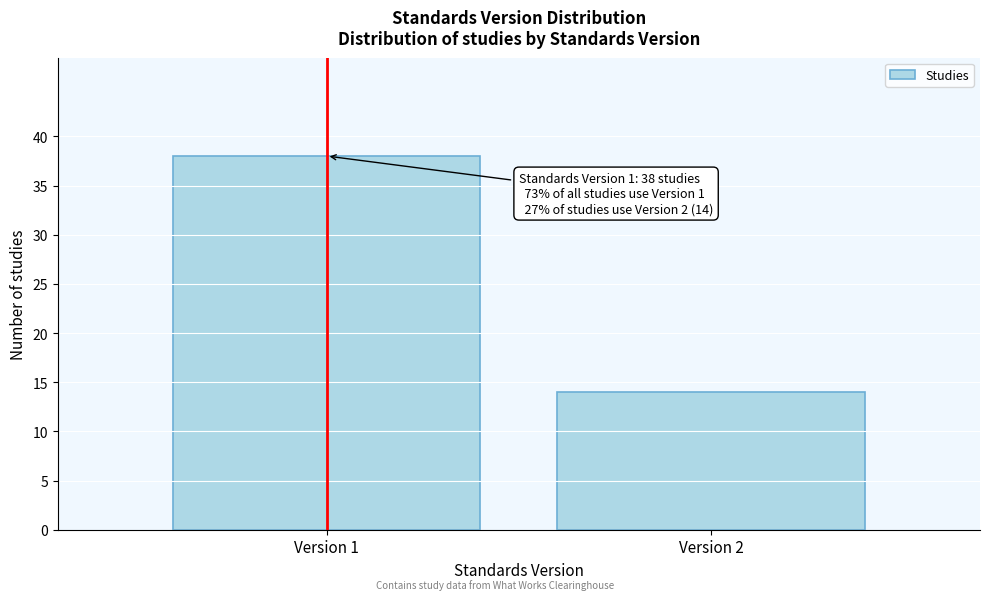

Reading left to right, what are all the values shown in this chart?

Version 1=38	Version 2=14